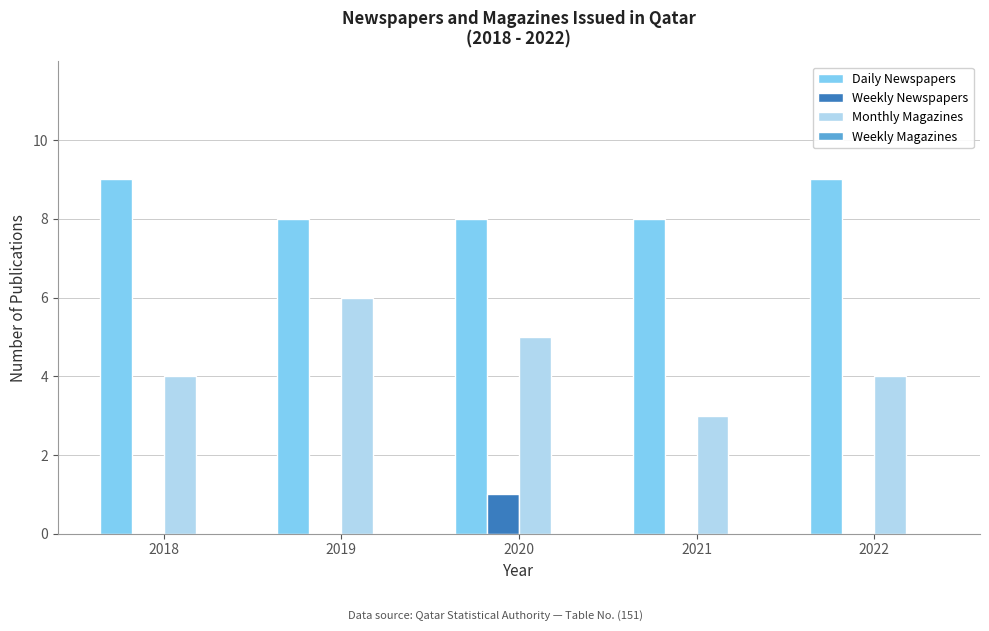

Reading left to right, extract all data points from this chart.

Daily Newspapers: 2018=9	2019=8	2020=8	2021=8	2022=9
Weekly Newspapers: 2018=0	2019=0	2020=1	2021=0	2022=0
Monthly Magazines: 2018=4	2019=6	2020=5	2021=3	2022=4